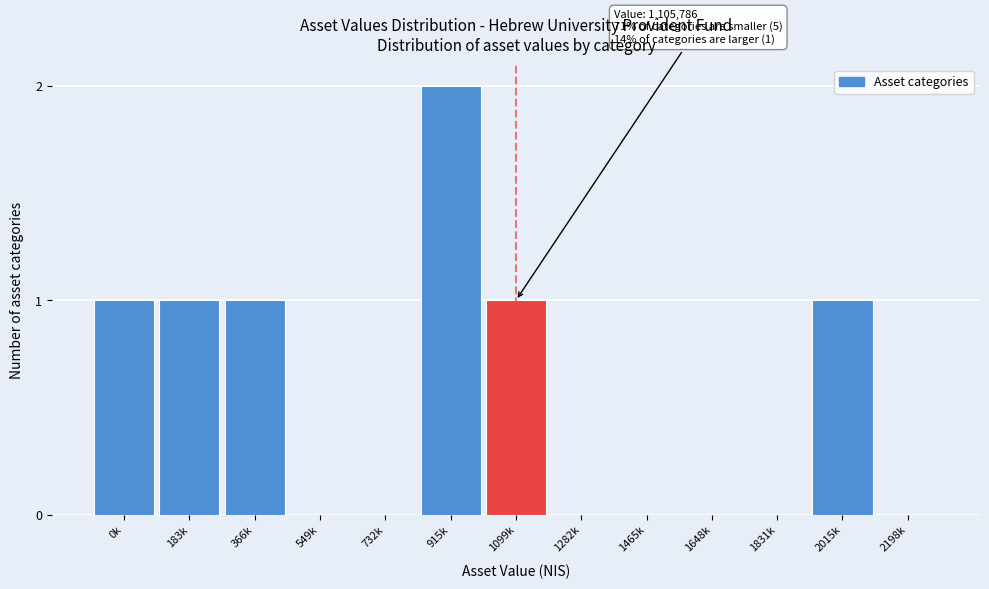

Reading left to right, list all the values displayed in this chart.

0k=1	183k=1	366k=1	549k=0	732k=0	915k=2	1099k=1	1282k=0	1465k=0	1648k=0	1831k=0	2015k=1	2198k=0